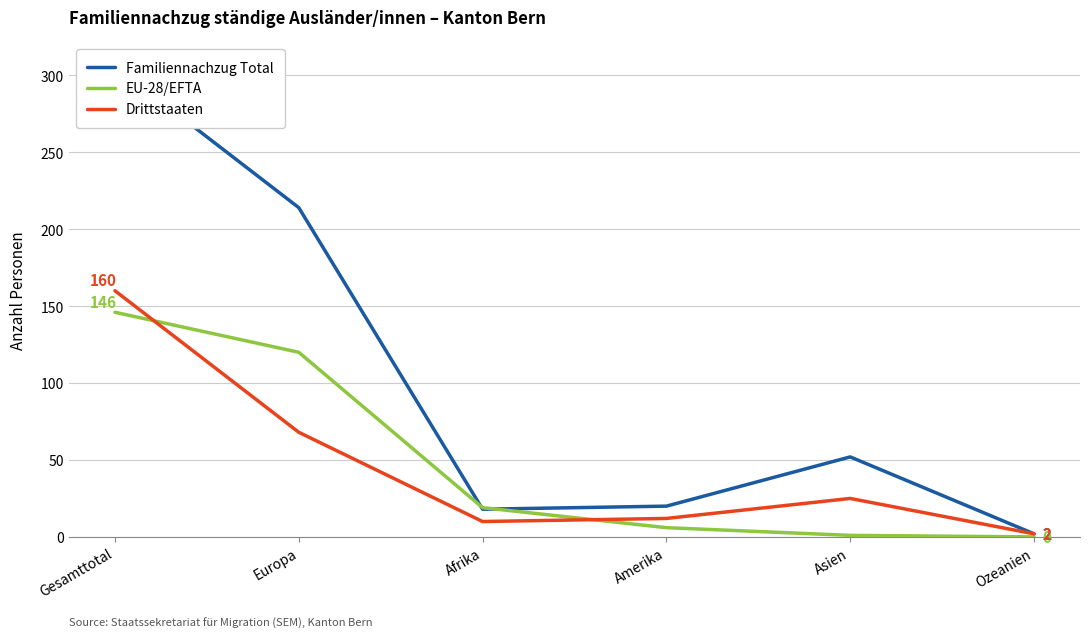

What is the difference between the maximum and minimum values in the EU-28/EFTA series?

146